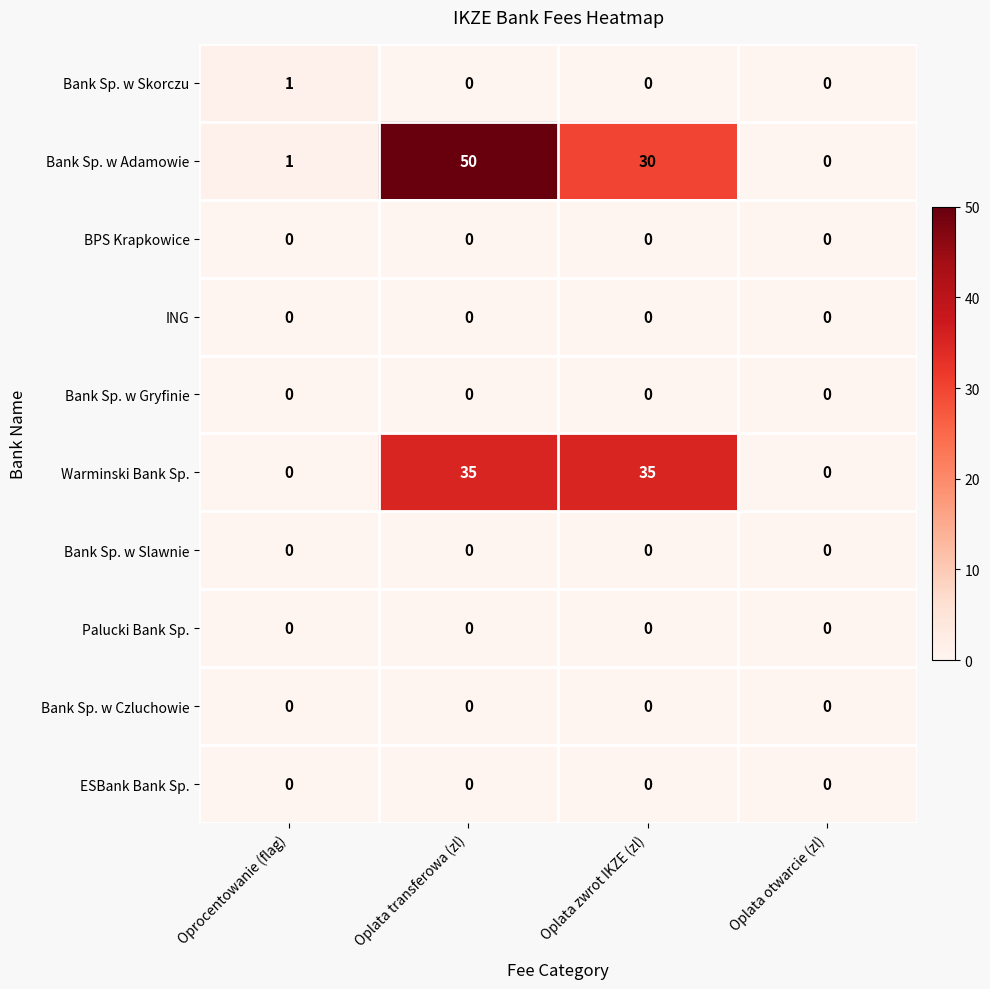

Count the number of categories in the chart.

4